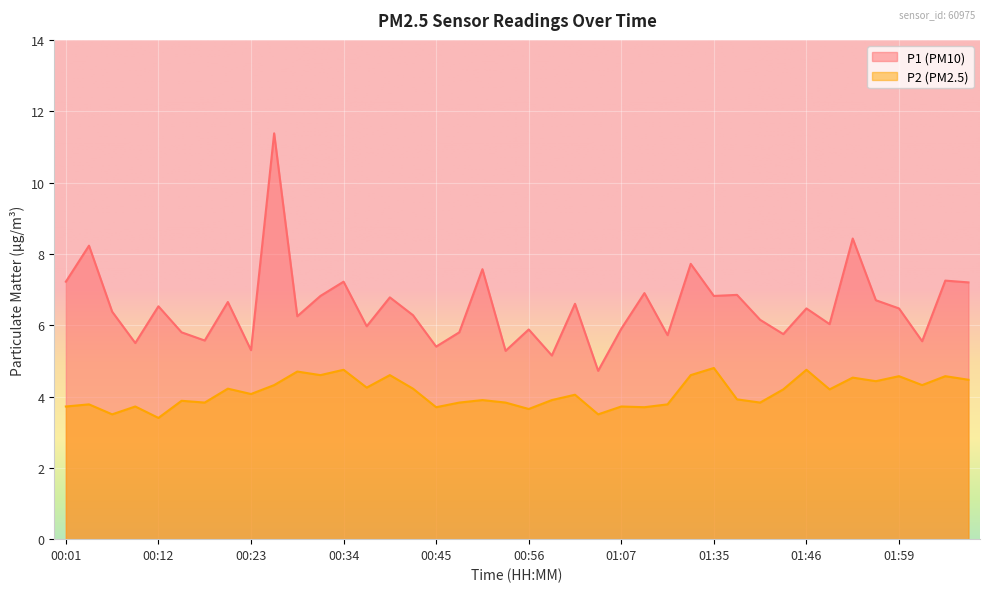

What is the sum of all P2 values?

164.3